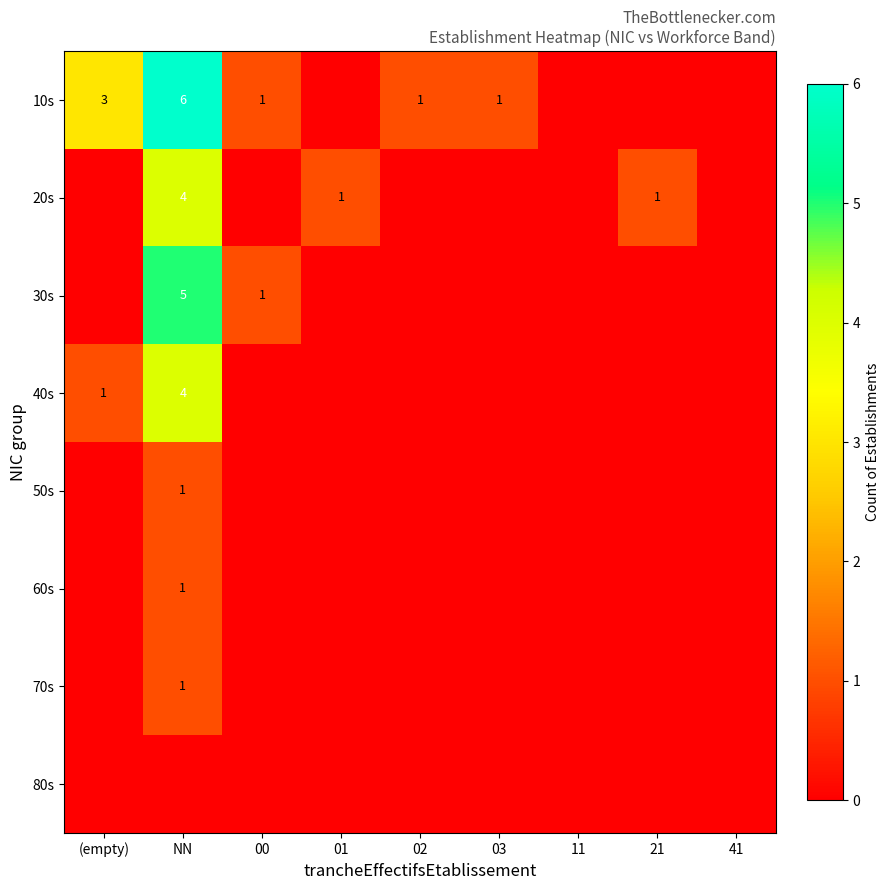

Is it true that 10s equals 1 at 00?

True